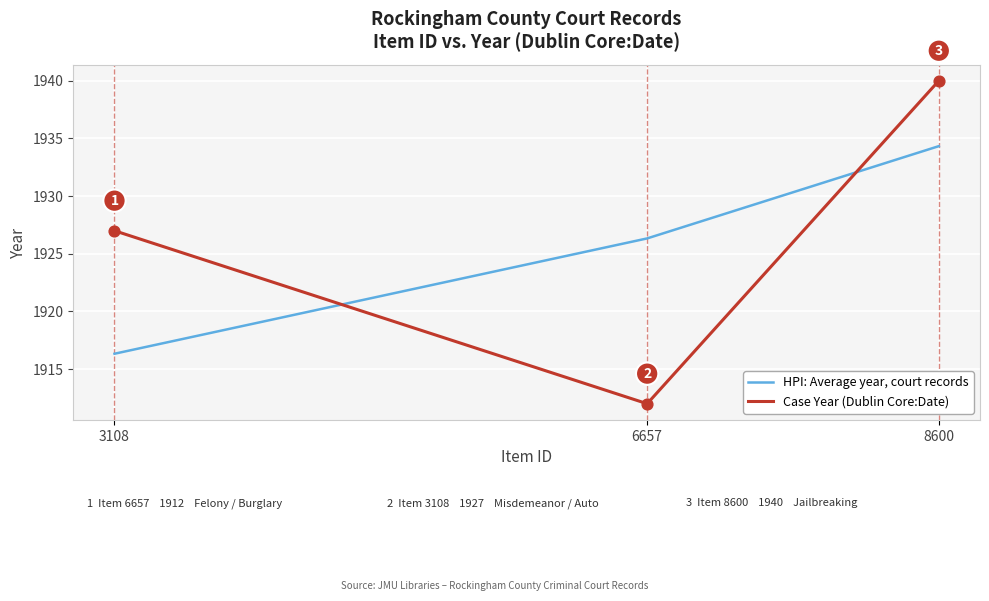

Is the value of HPI: Average year, court records at 8600 greater than the value of Case Year (Dublin Core:Date) at 3108?

Yes